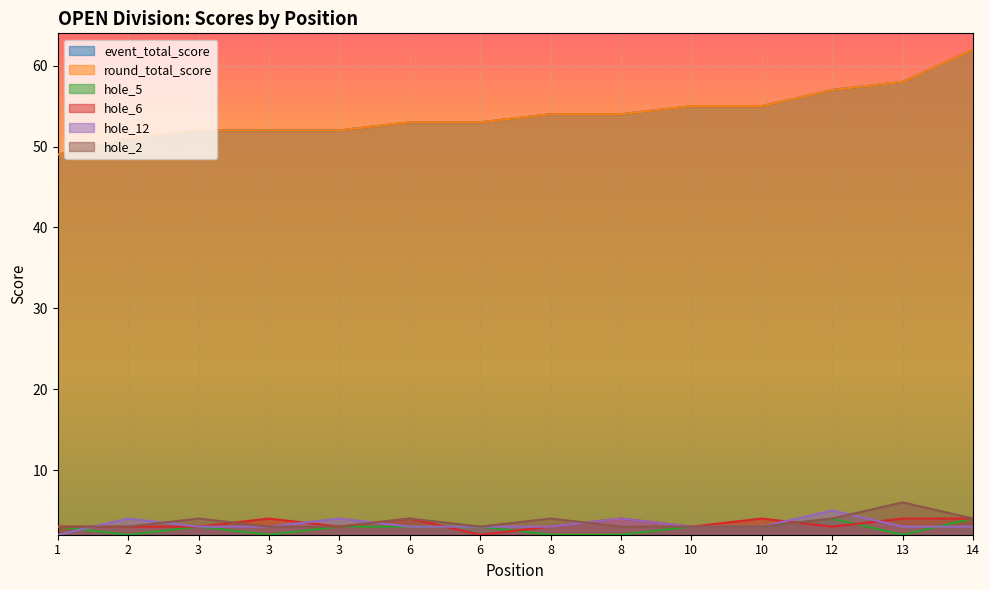

The value of hole_12 at 14 is 3. True or false?

True